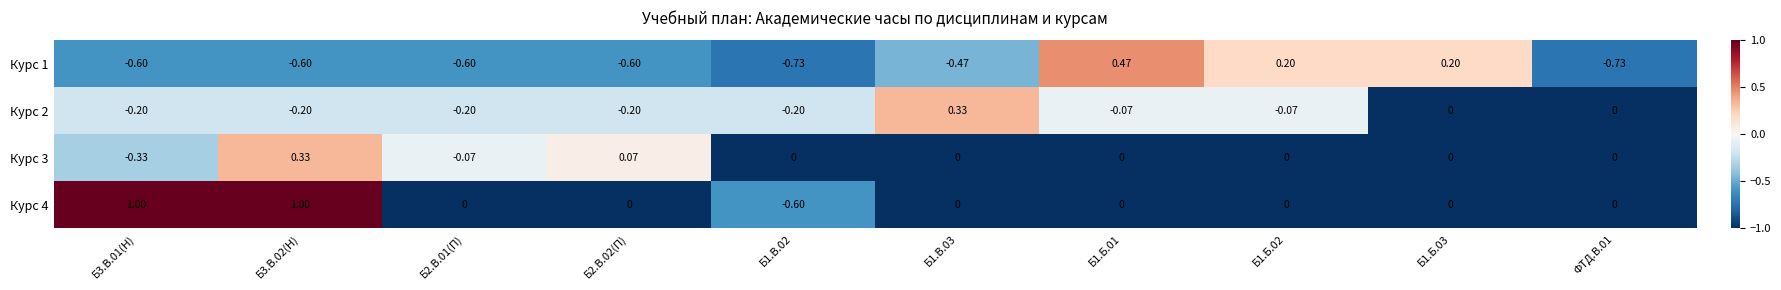

Reading left to right, extract all data points from this chart.

Курс 1: Б3.В.01(Н)=-0.6	Б3.В.02(Н)=-0.6	Б2.В.01(П)=-0.6	Б2.В.02(П)=-0.6	Б1.В.02=-0.7	Б1.В.03=-0.5	Б1.Б.01=0.5	Б1.Б.02=0.2	Б1.Б.03=0.2	ФТД.В.01=-0.7
Курс 2: Б3.В.01(Н)=-0.2	Б3.В.02(Н)=-0.2	Б2.В.01(П)=-0.2	Б2.В.02(П)=-0.2	Б1.В.02=-0.2	Б1.В.03=0.3	Б1.Б.01=-0.1	Б1.Б.02=-0.1	Б1.Б.03=0.0	ФТД.В.01=0.0
Курс 3: Б3.В.01(Н)=-0.3	Б3.В.02(Н)=0.3	Б2.В.01(П)=-0.1	Б2.В.02(П)=0.1	Б1.В.02=0.0	Б1.В.03=0.0	Б1.Б.01=0.0	Б1.Б.02=0.0	Б1.Б.03=0.0	ФТД.В.01=0.0
Курс 4: Б3.В.01(Н)=1.0	Б3.В.02(Н)=1.0	Б2.В.01(П)=0.0	Б2.В.02(П)=0.0	Б1.В.02=-0.6	Б1.В.03=0.0	Б1.Б.01=0.0	Б1.Б.02=0.0	Б1.Б.03=0.0	ФТД.В.01=0.0